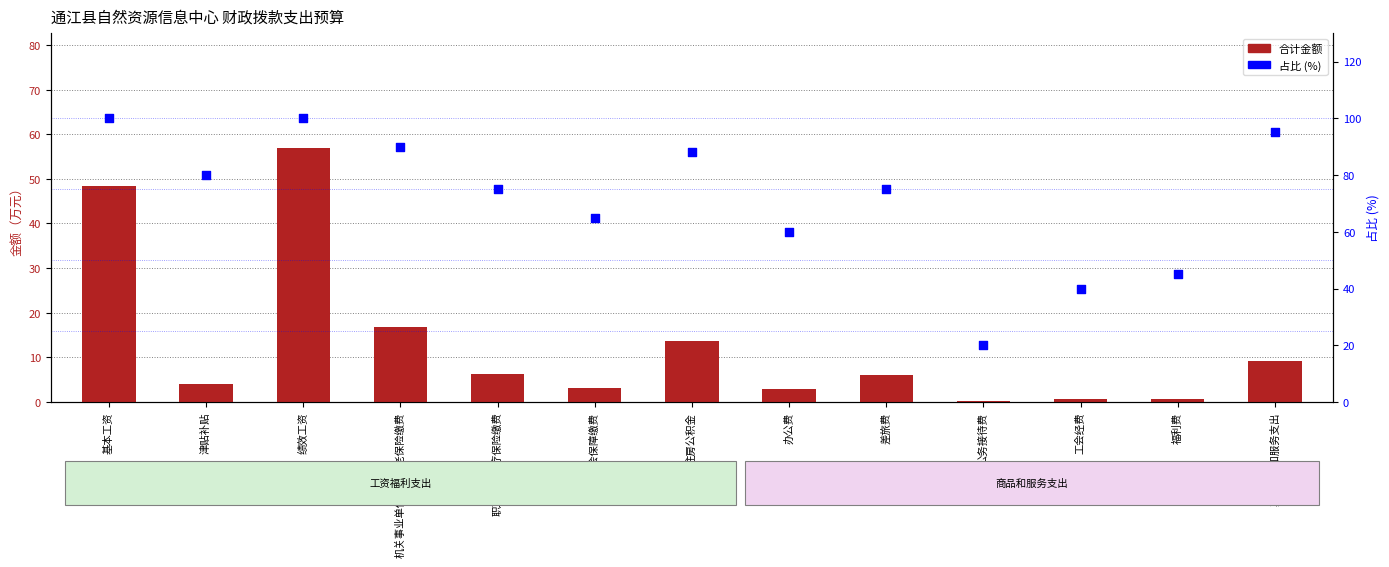

Is the value of 合计 at 办公费 greater than the value of 占比 (%) at 绩效工资?

No